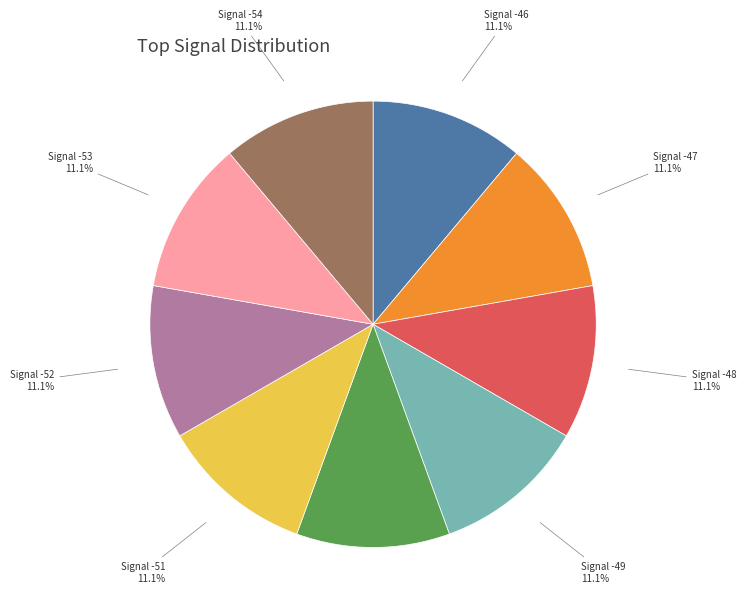

Do Signal -46 and Signal -53 together represent more than half of the pie?

No